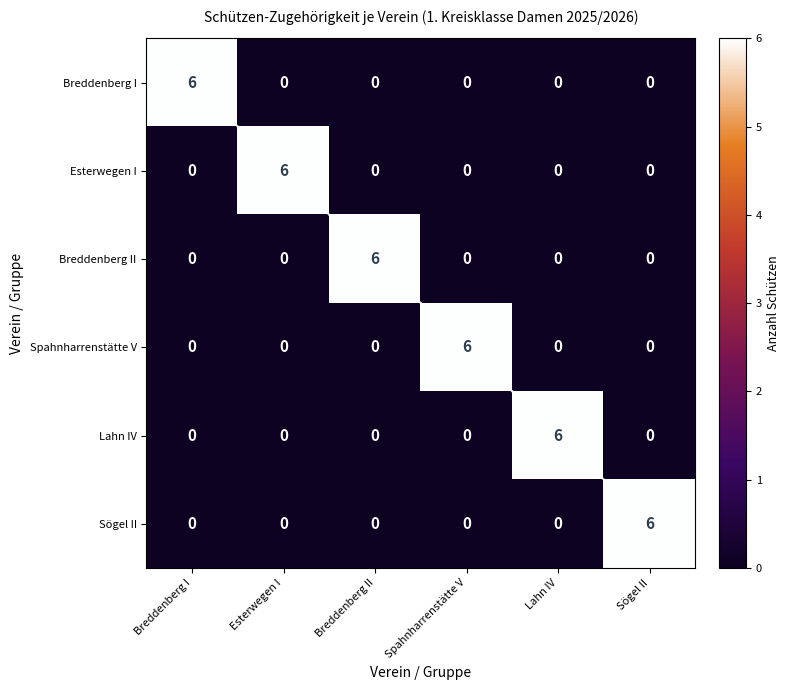

What is the difference between the maximum and minimum values in the Breddenberg II series?

6